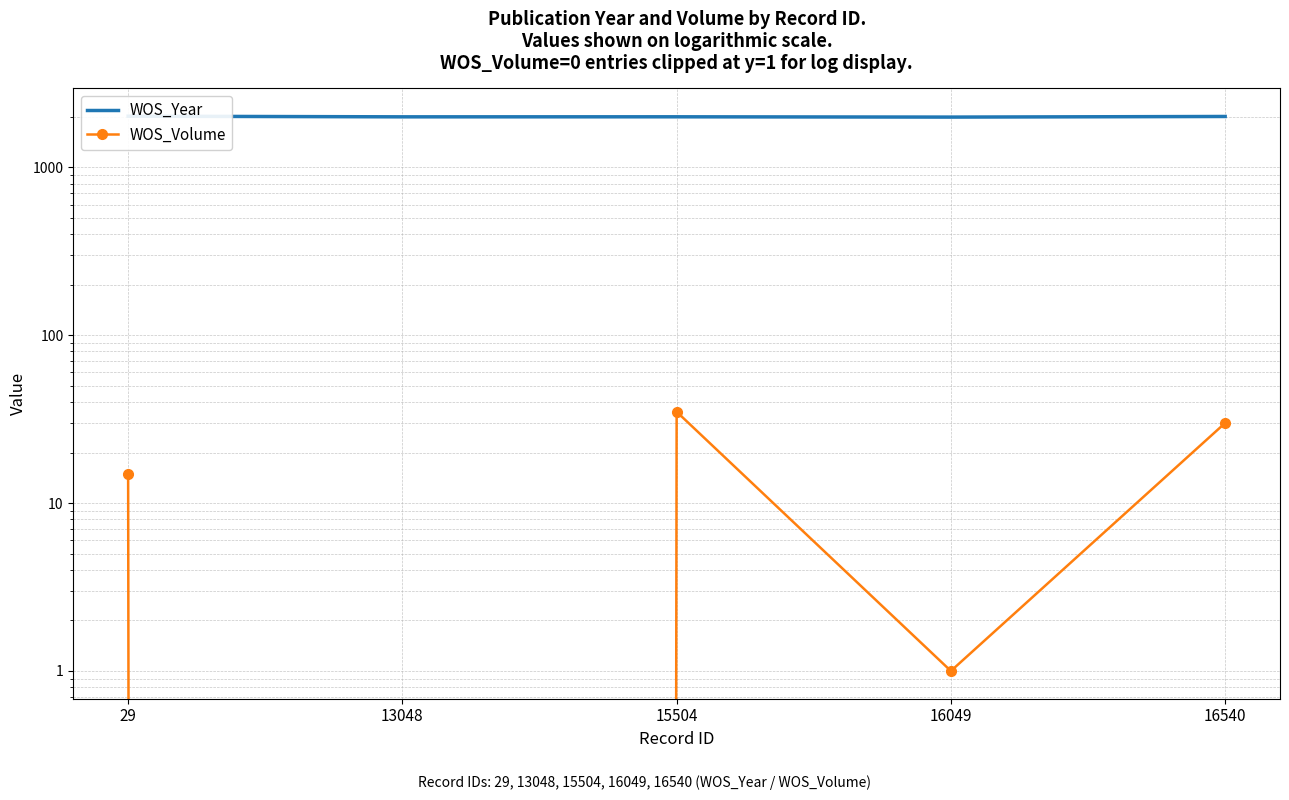

Reading left to right, extract all data points from this chart.

WOS_Year: 2017	1999	2000	1992	2009
WOS_Volume: 15	0	35	1	30